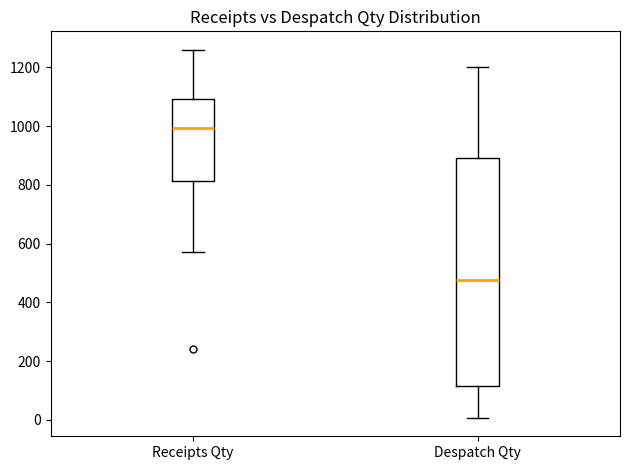

Reading left to right, transcribe this box plot: for each box, give where its median line is, the range the box spans, and where its two whiskers end, as read against the y-axis. The values are not printed on the chart, so give them approximately, as read against the axis.

Receipts Qty: median 1000, box 820 to 1100, whiskers 580 to 1260
Despatch Qty: median 480, box 120 to 900, whiskers 0 to 1200